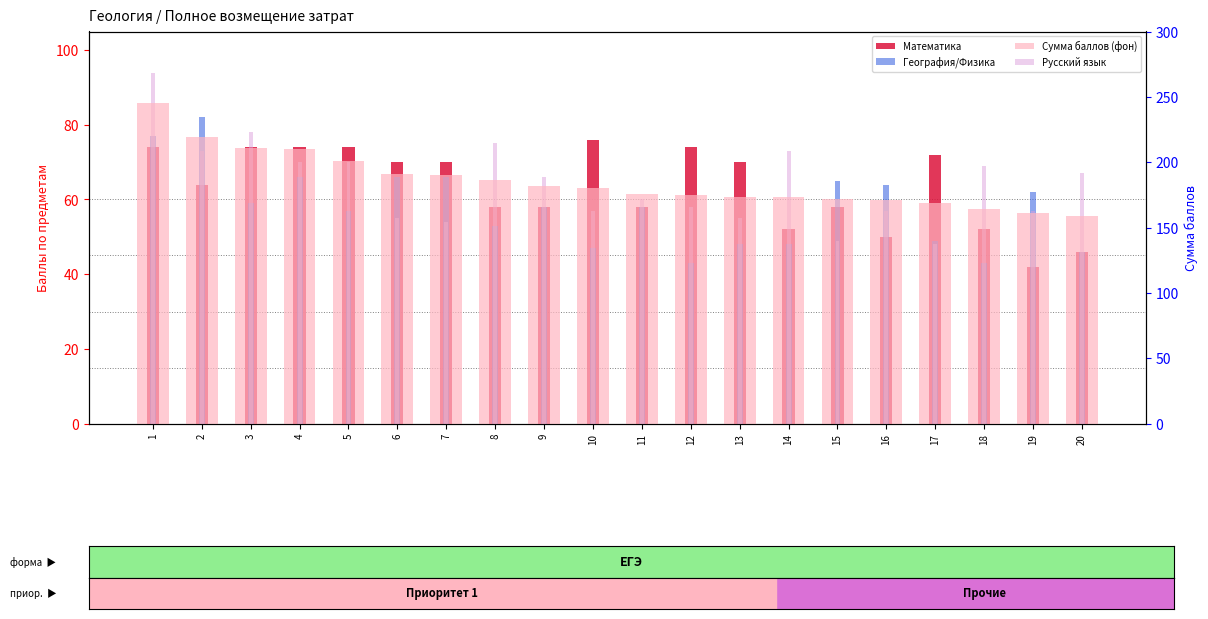

Reading left to right, transcribe all the data shown in this chart.

Математика: 1=74	2=64	3=74	4=74	5=74	6=70	7=70	8=58	9=58	10=76	11=58	12=74	13=70	14=52	15=58	16=50	17=72	18=52	19=42	20=46
География/Физика: 1=77	2=82	3=59	4=66	5=57	6=66	7=66	8=53	9=58	10=47	11=58	12=43	13=48	14=48	15=65	16=64	17=49	18=43	19=62	20=46
Русский язык: 1=94	2=73	3=78	4=70	5=70	6=55	7=54	8=75	9=66	10=57	11=60	12=58	13=55	14=73	15=49	16=57	17=48	18=69	19=57	20=67
Сумма баллов (light): 1=245	2=219	3=211	4=210	5=201	6=191	7=190	8=186	9=182	10=180	11=176	12=175	13=173	14=173	15=172	16=171	17=169	18=164	19=161	20=159